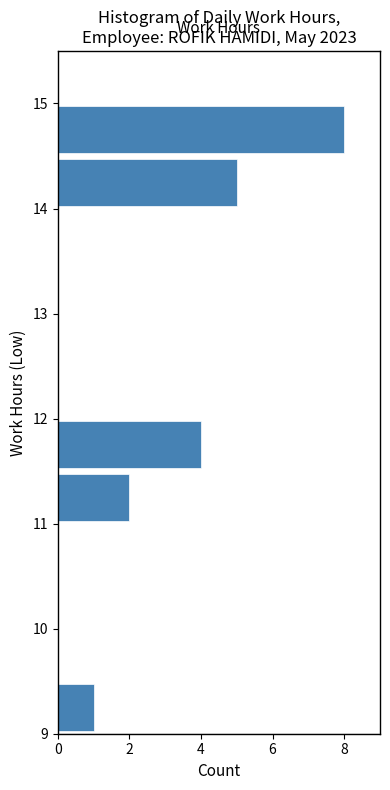

Which range on the y-axis has the longest bar?

14.5 to 15.0